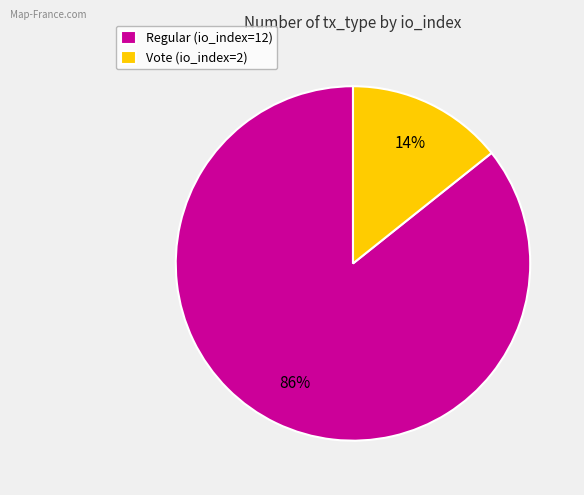

Is it true that Vote (io_index=2) is 14% of the pie?

True